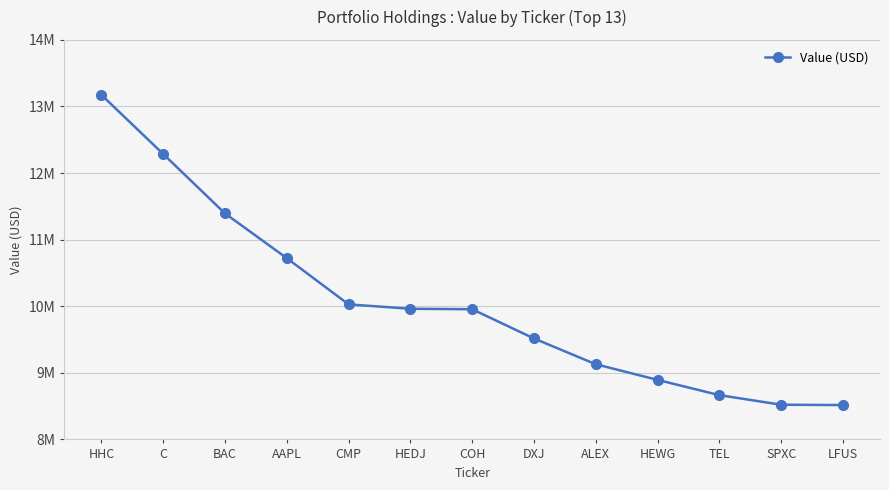

What is the smallest value displayed?

8516000